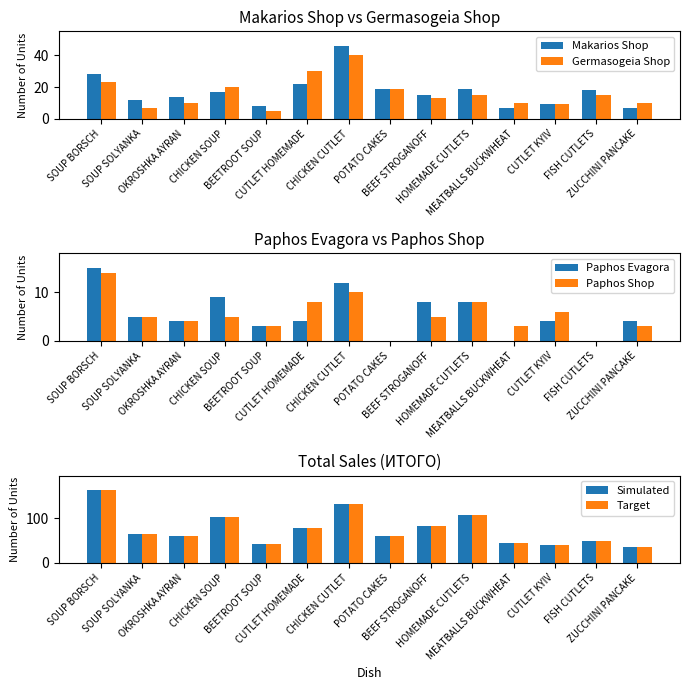

Which series has the widest spread of values?

Simulated